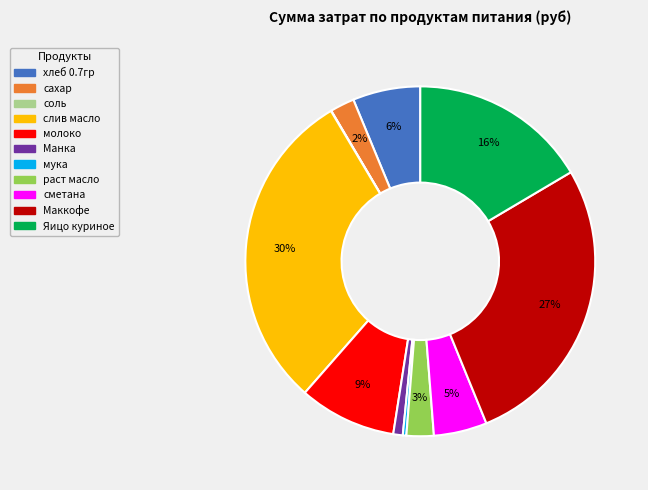

Does раст масло represent more than half of the total?

No